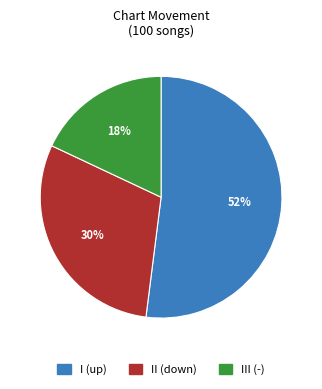

Does any single category account for the majority?

Yes